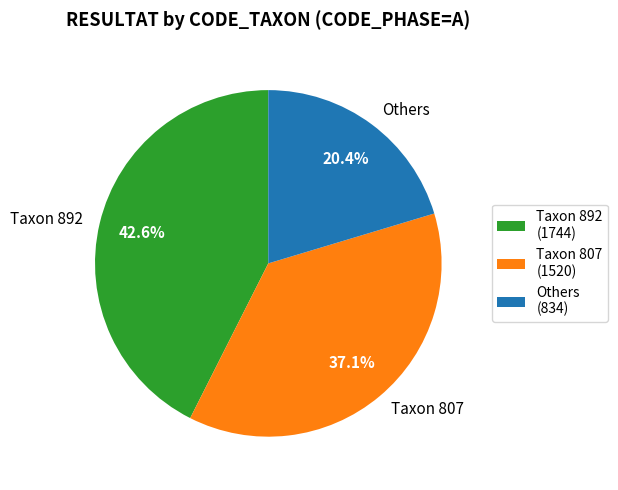

What is the ratio of the value at Taxon 892 to the value at Taxon 807?

1.1